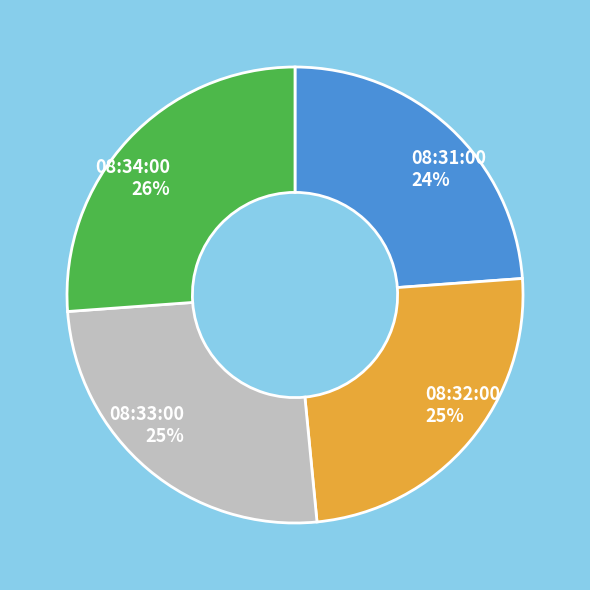

What percentage is the 08:31:00 slice, to the nearest percent?

24%